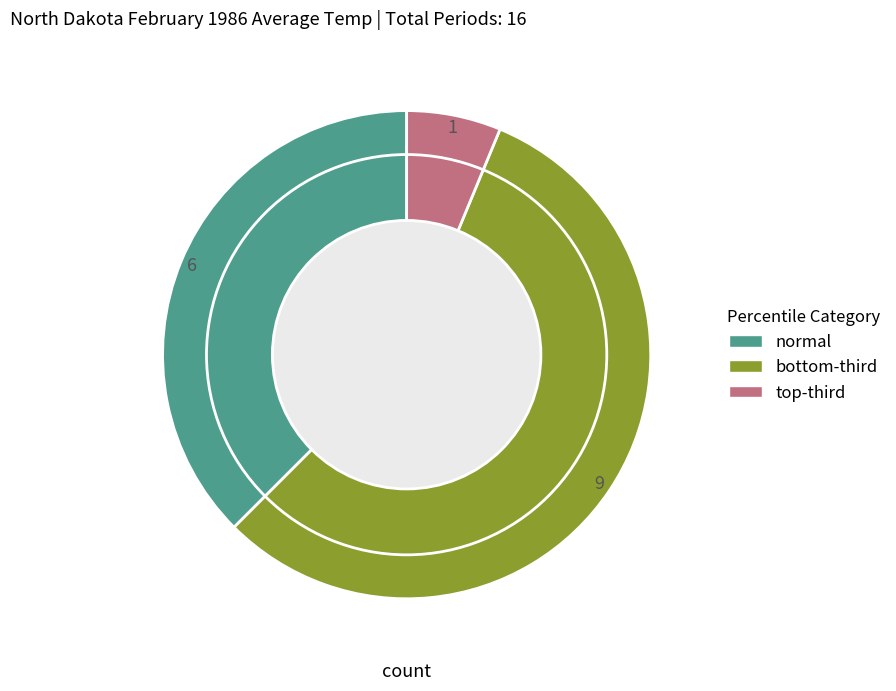

What is the majority slice?

bottom-third